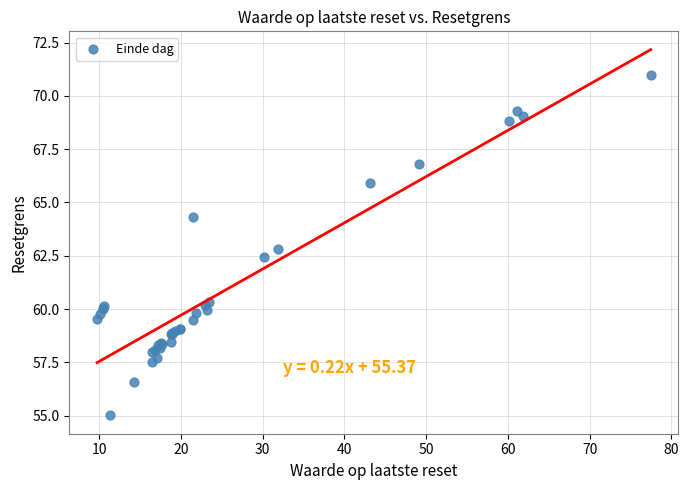

What Y value in the scatter plot is closest to 62?

62.4